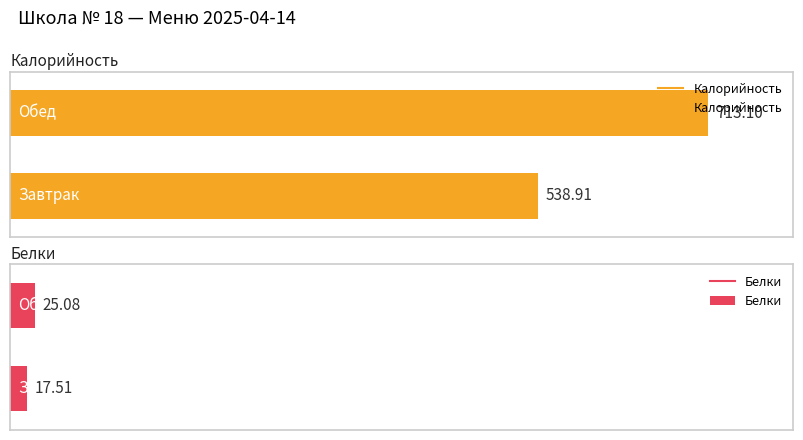

The Калорийность series shows 989.2 at 1. True or false?

False